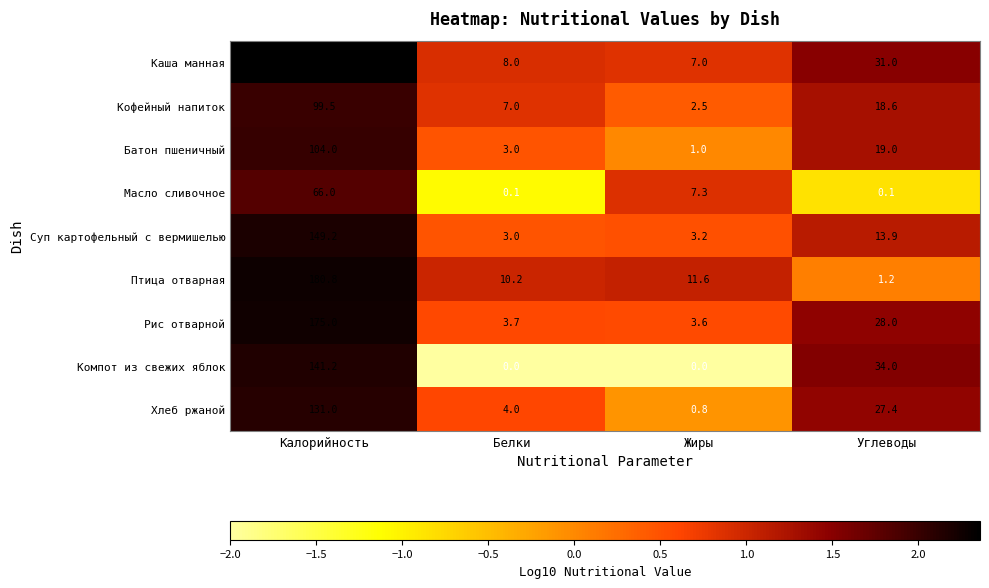

What is the difference between the maximum and minimum values in the Рис отварной series?

171.4